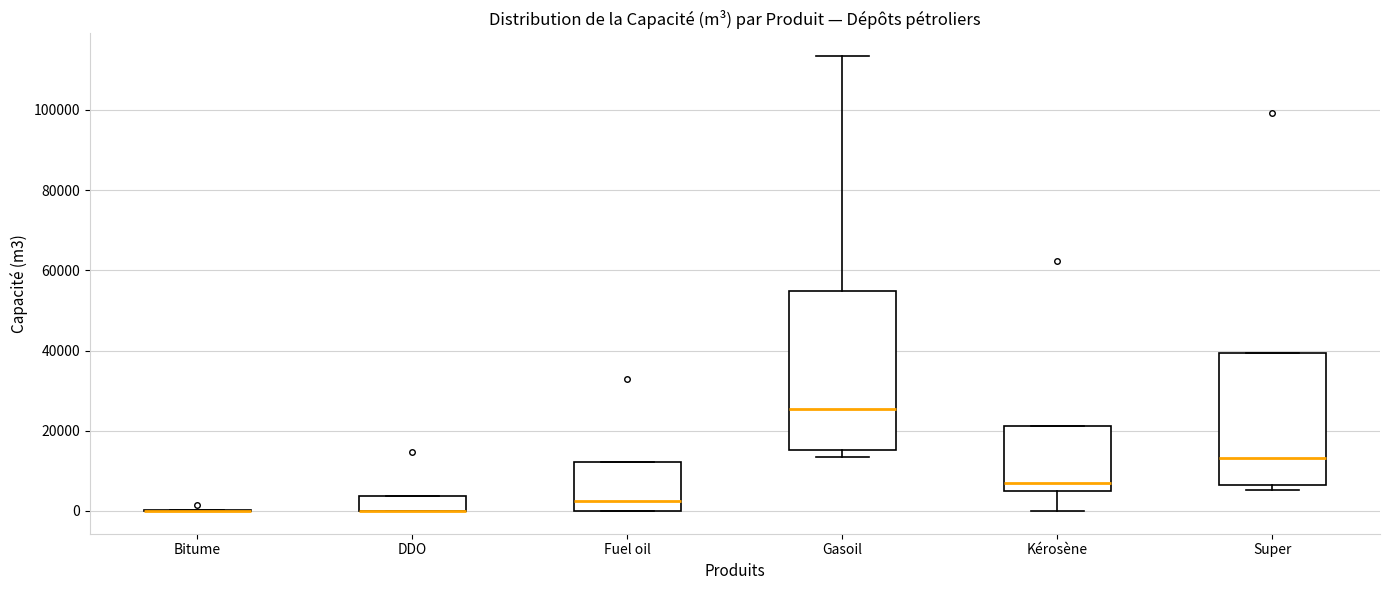

Reading left to right, transcribe this box plot: for each box, give where its median line is, the range the box spans, and where its two whiskers end, as read against the y-axis. The values are not printed on the chart, so give them approximately, as read against the axis.

Bitume: box collapsed to a line at 0, whiskers 0 to 0
DDO: median 0 (drawn on the box's lower edge), box 0 to 4000, whiskers 0 to 4000
Fuel oil: median 2000, box 0 to 12000, whiskers 0 to 12000
Gasoil: median 26000, box 16000 to 54000, whiskers 14000 to 114000
Kérosène: median 8000, box 4000 to 22000, whiskers 0 to 22000
Super: median 14000, box 6000 to 40000, whiskers 6000 (just below the box's lower edge) to 40000